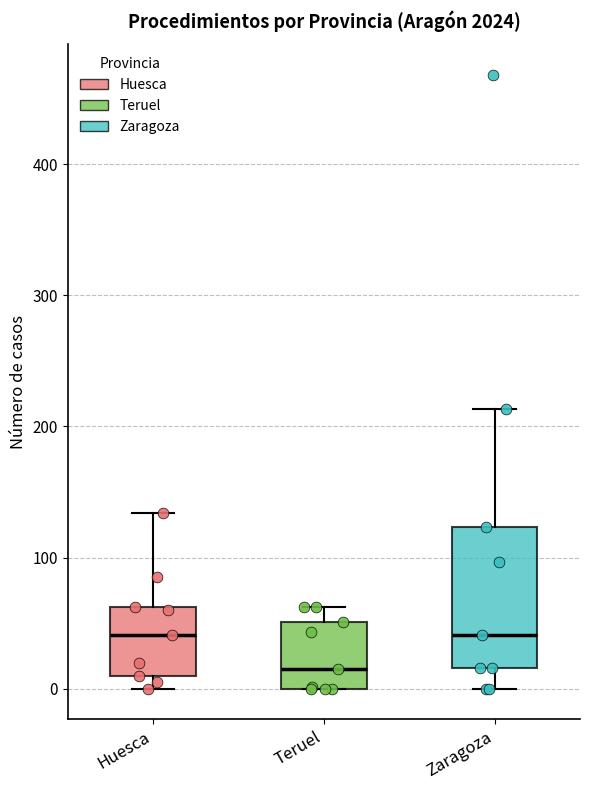

Reading left to right, transcribe this box plot: for each box, give where its median line is, the range the box spans, and where its two whiskers end, as read against the y-axis. The values are not printed on the chart, so give them approximately, as read against the axis.

Huesca: median 40, box 10 to 60, whiskers 0 to 130
Teruel: median 20, box 0 to 50, whiskers 0 to 60
Zaragoza: median 40, box 20 to 120, whiskers 0 to 210